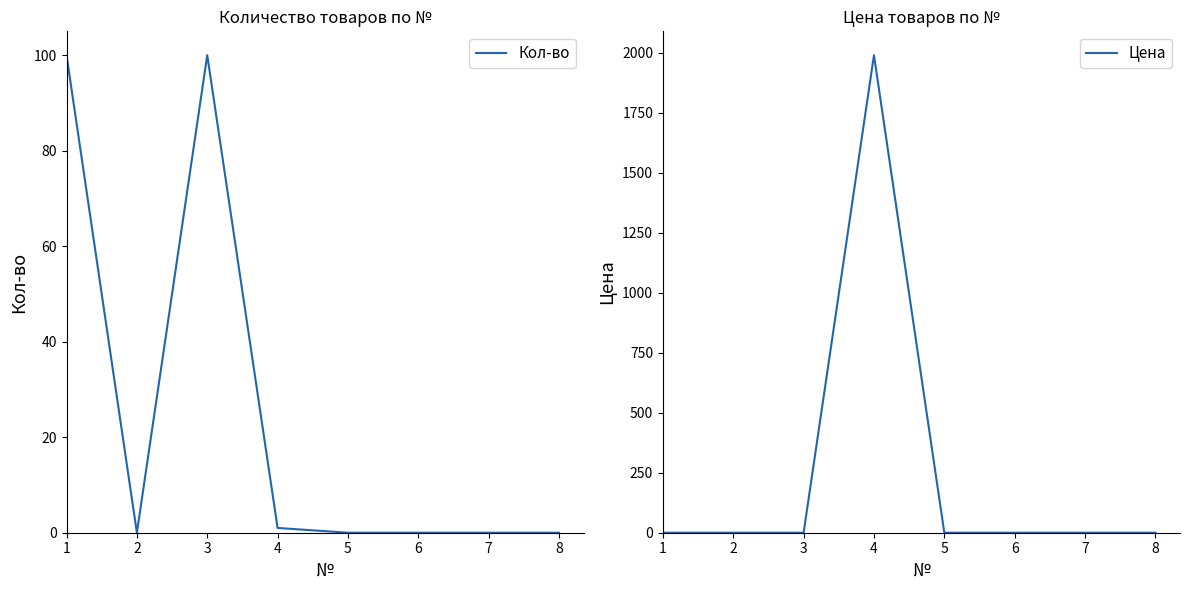

How many times do Цена and Кол-во cross each other?

1